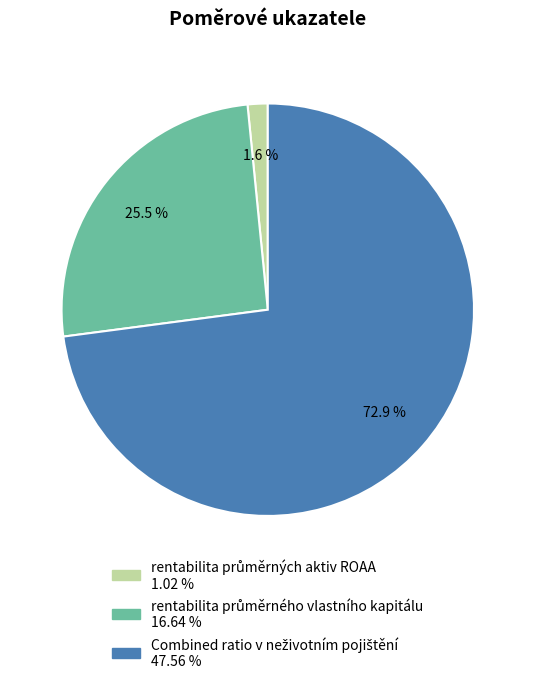

Is there a majority slice in this chart?

Yes